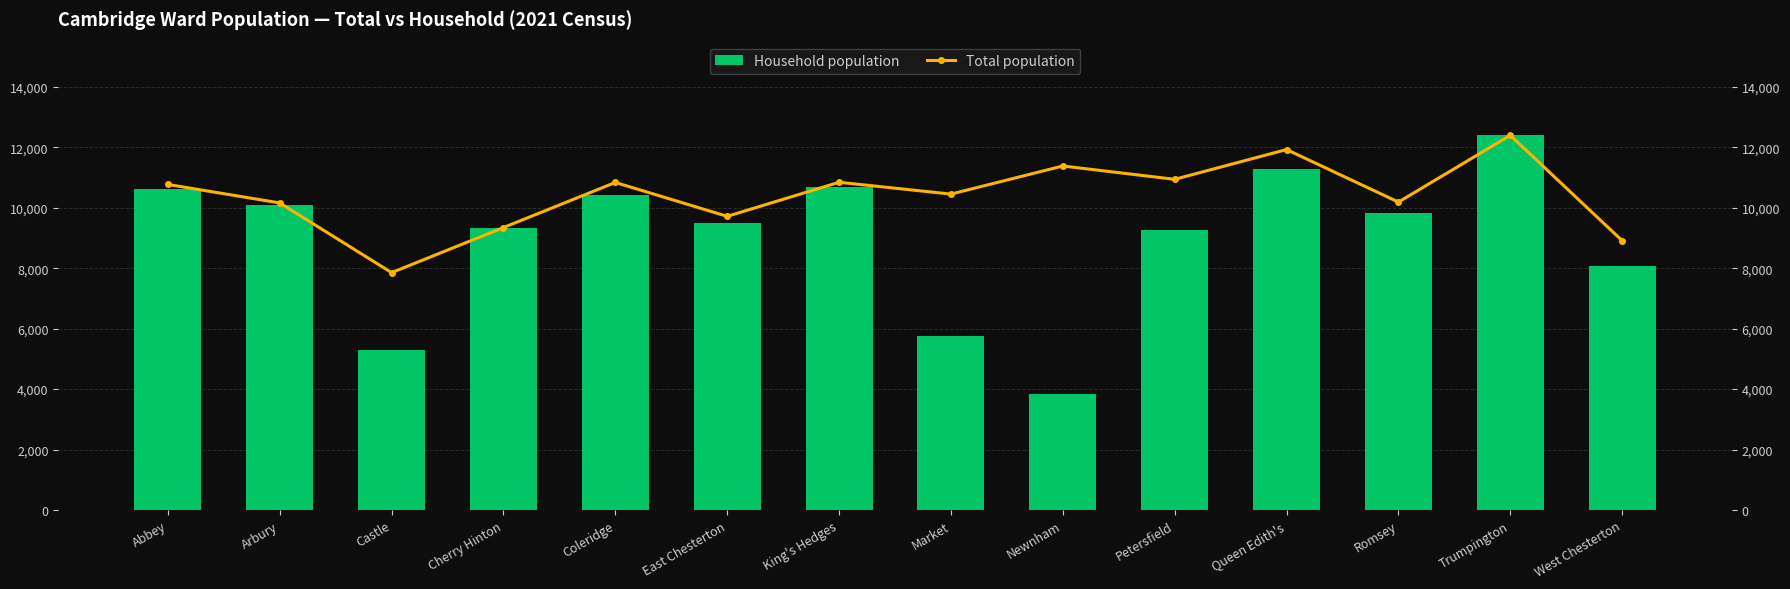

How many groups of bars are there?

14